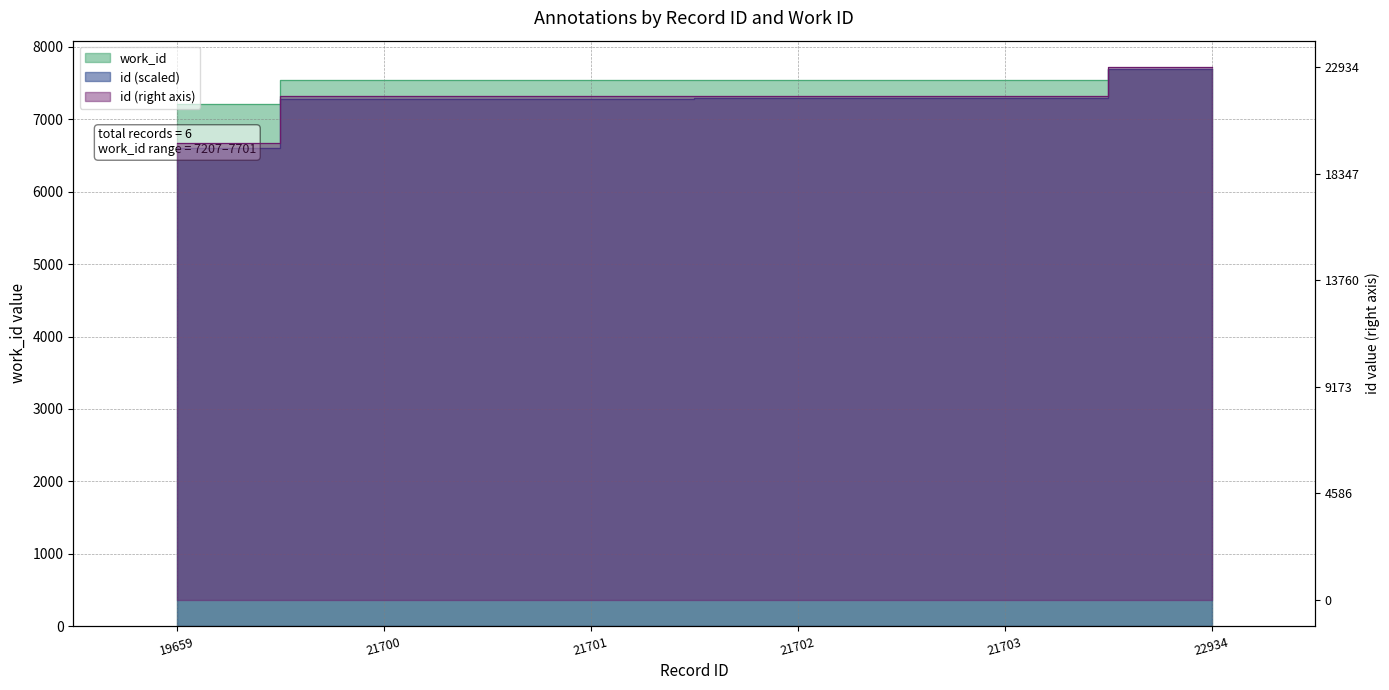

What is the average value of the work_id series?

7512.7